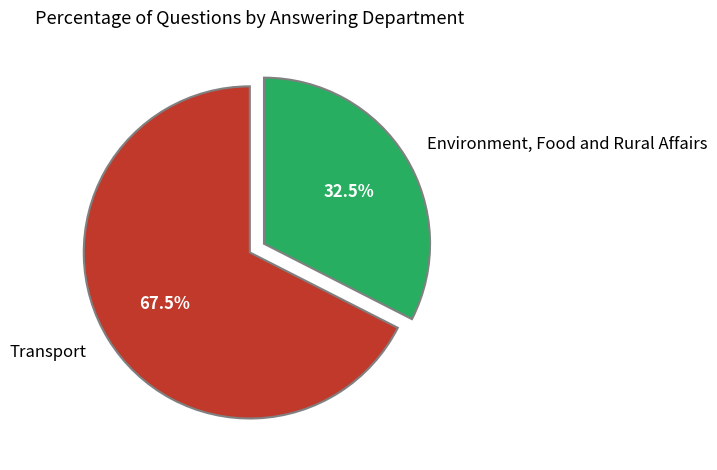

Is there a majority slice in this chart?

Yes